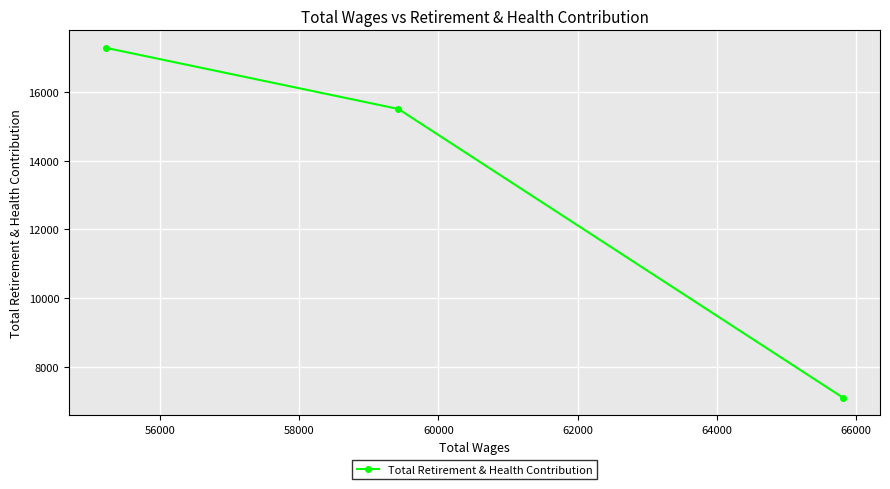

How many lines are shown in the chart?

1